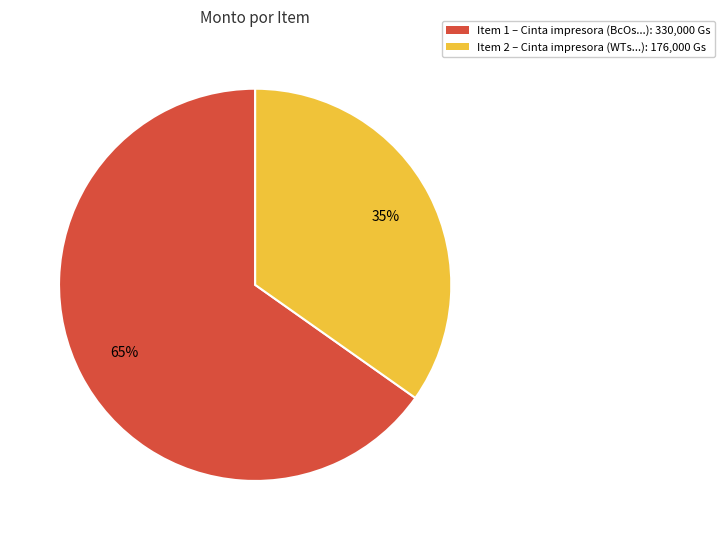

To the nearest percent, what is the average slice percentage?

50%